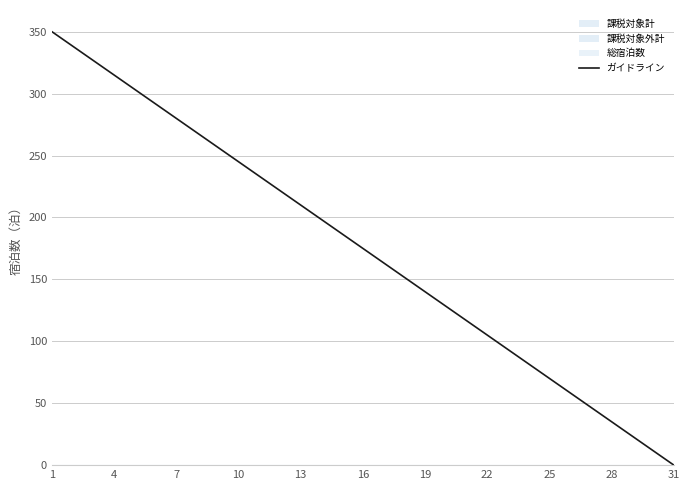

What is the maximum value for ガイドライン?

350.0